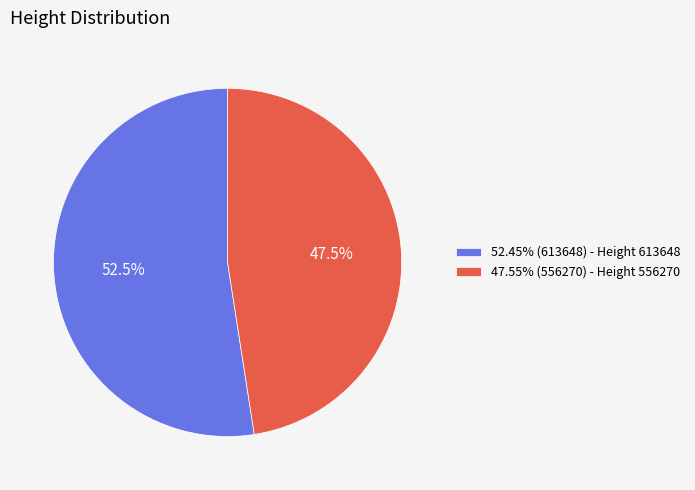

Count the number of slices in the pie.

2